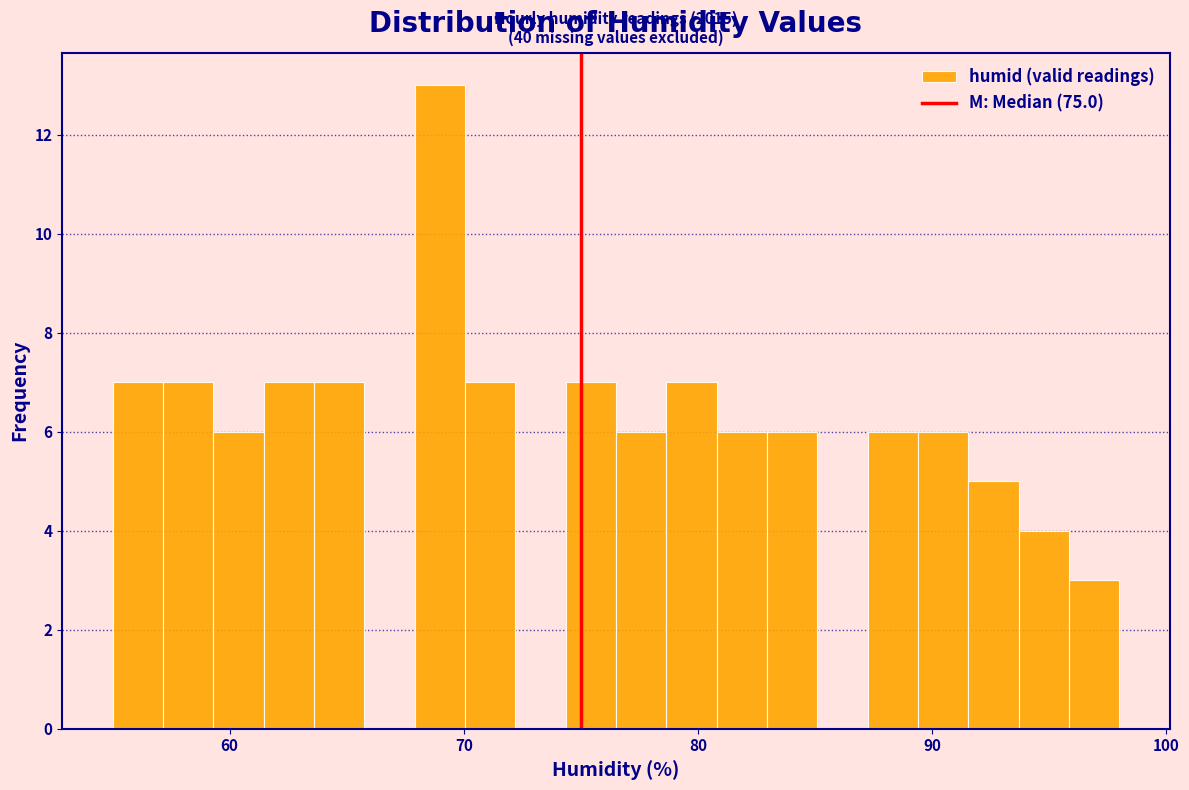

Around what value on the x-axis is the tallest bar? Give the approximate position of its centre, as read against the axis.

69